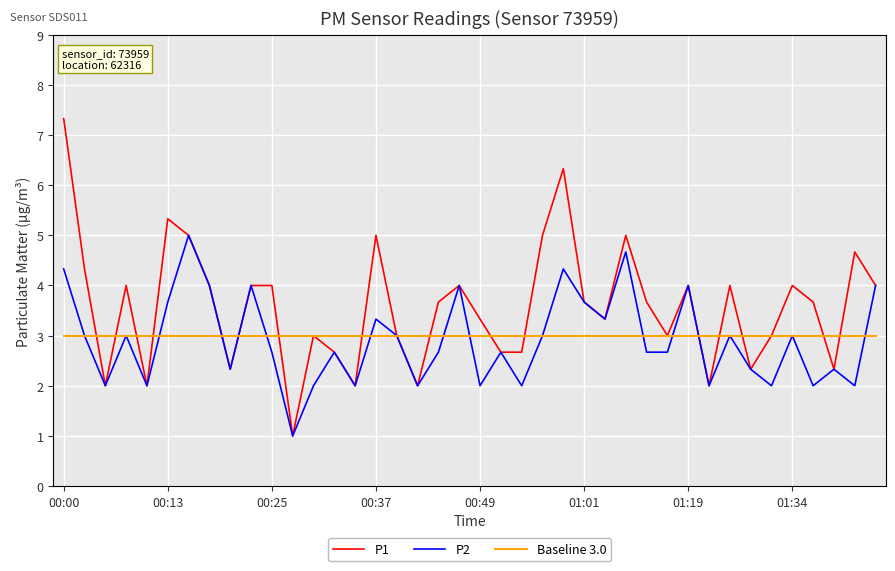

List the series in order of their peak value, lowest first.

Baseline 3.0, P2, P1